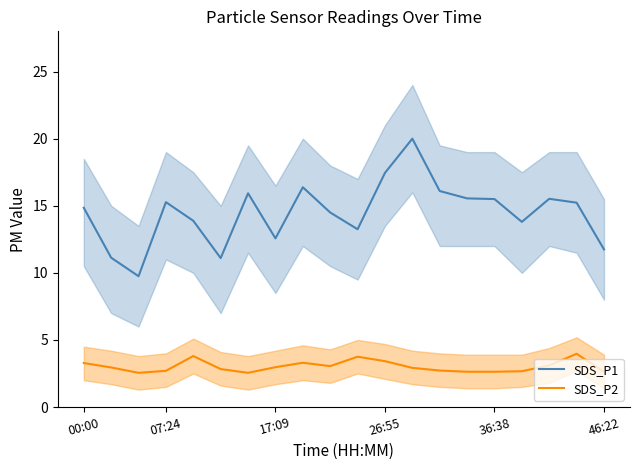

What is the maximum value for SDS_P2?

4.0